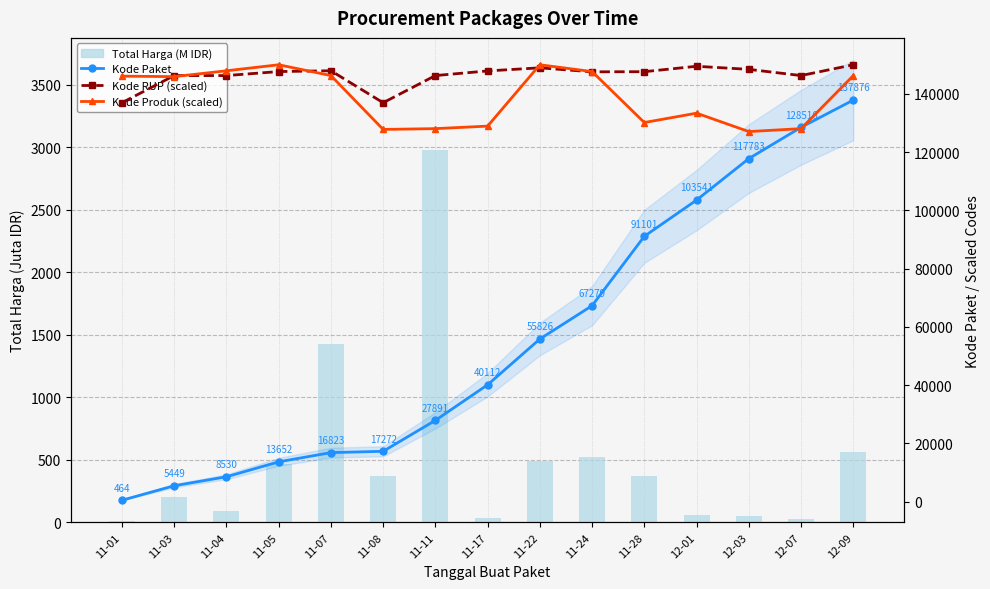

Which series has the largest total across all categories?

Kode RUP (scaled)